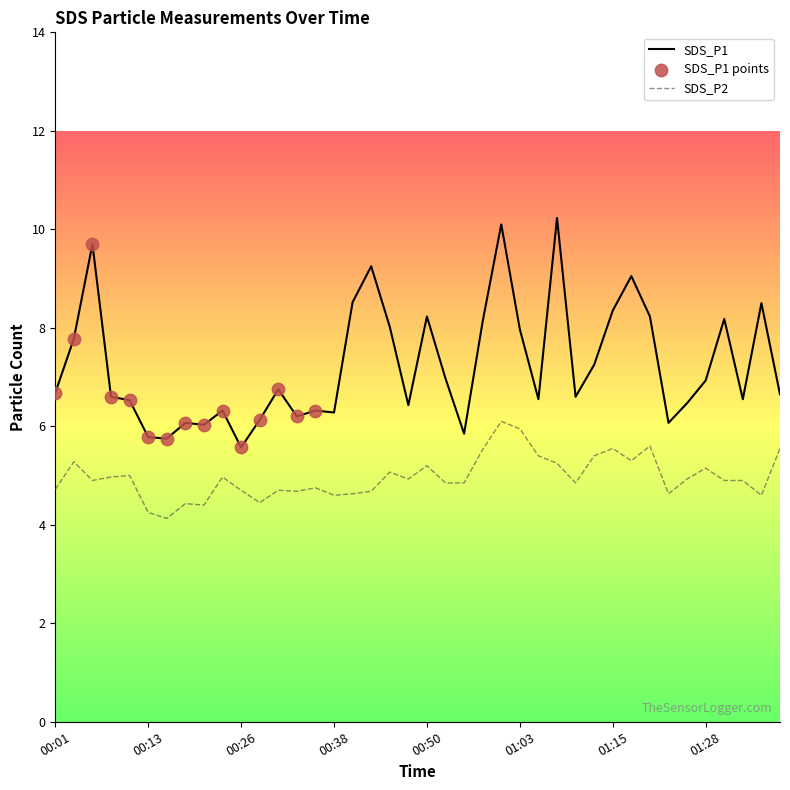

Which series has the largest total across all categories?

SDS_P1